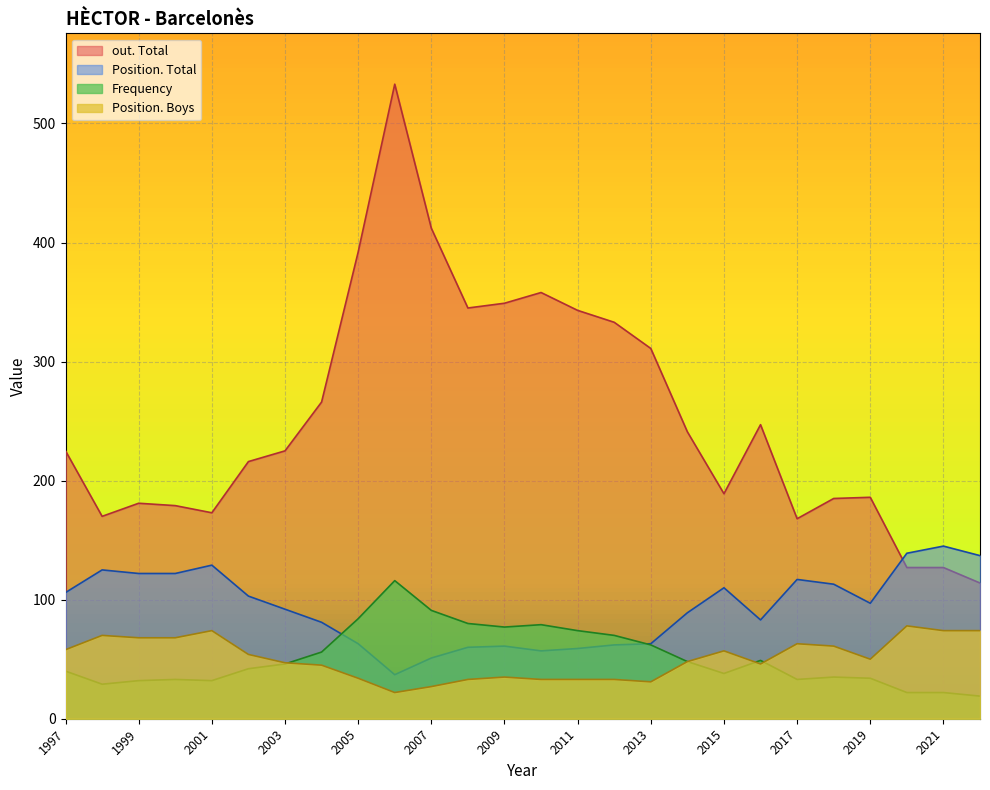

The value of Position. Boys at 2021 is 48. True or false?

False